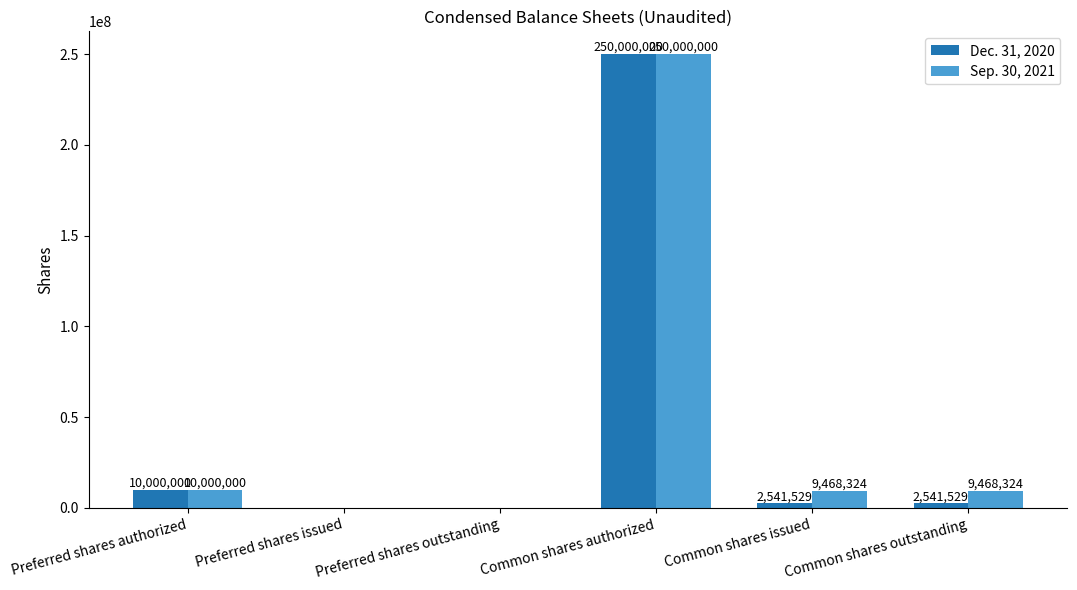

Where does the Sep. 30, 2021 series first go above 9468324?

Preferred shares authorized